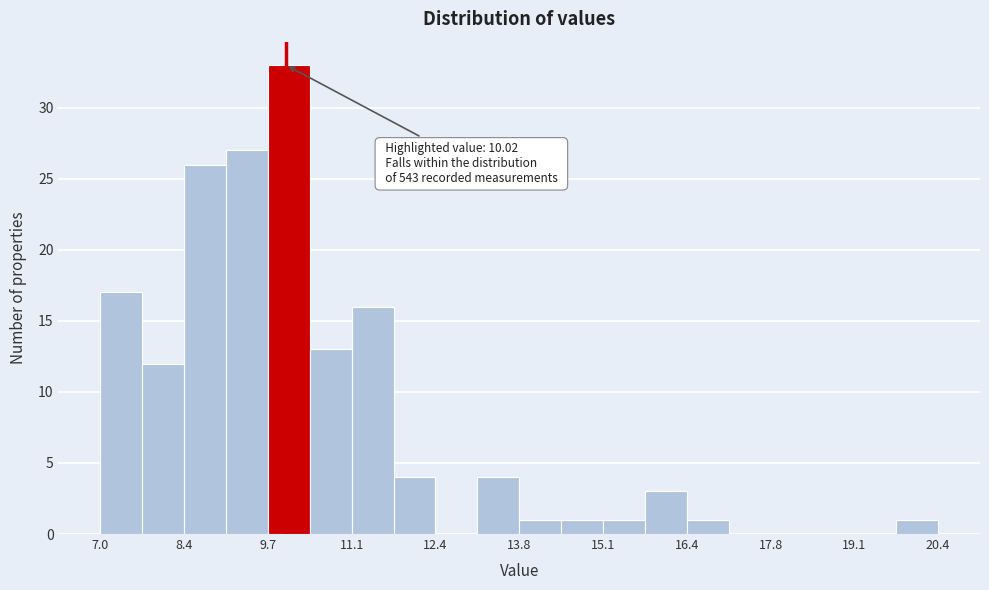

Around what value on the x-axis is the tallest bar? Give the approximate position of its centre, as read against the axis.

10.0